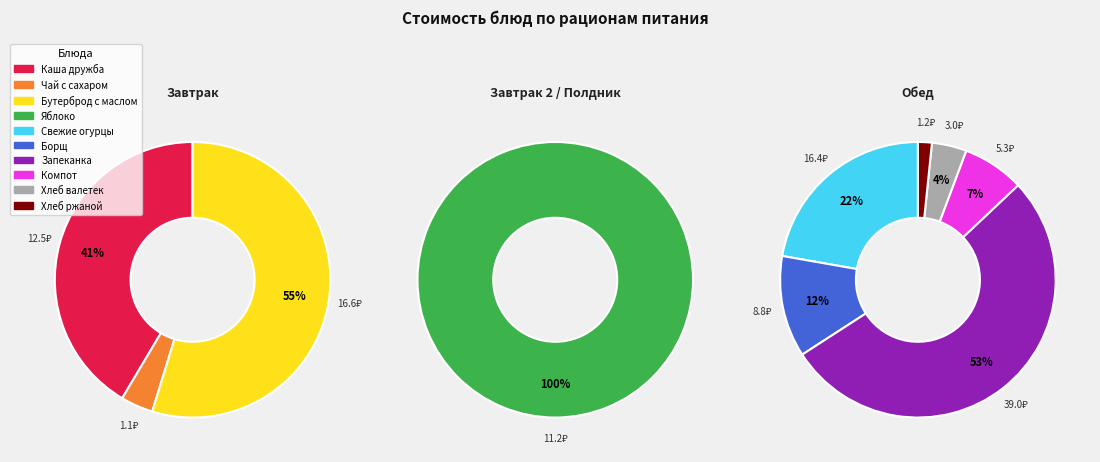

How many slices are in this pie chart?

10